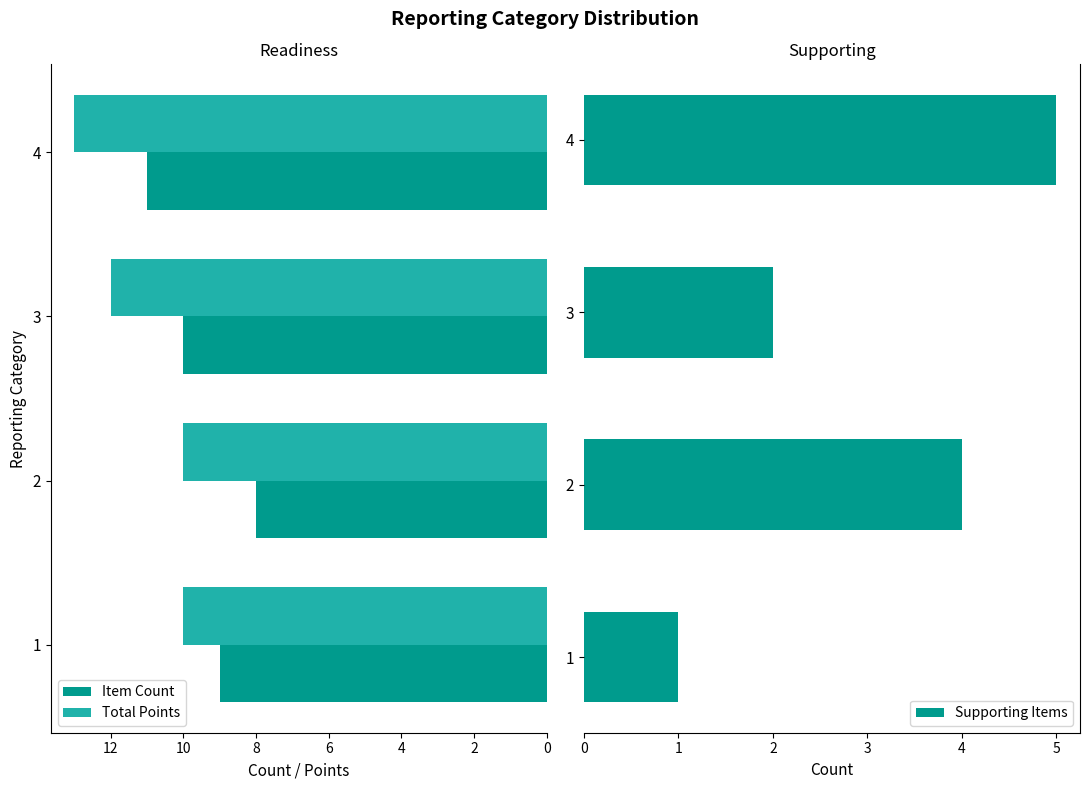

How many groups of bars are there?

4